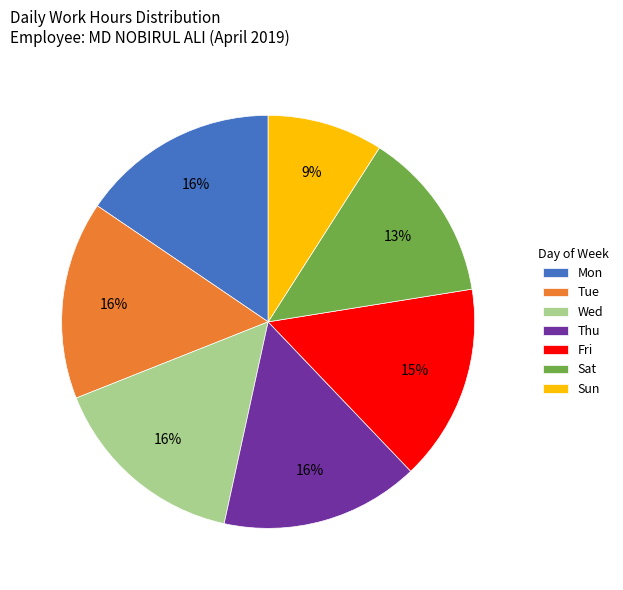

Do Mon and Sat together represent more than half of the pie?

No